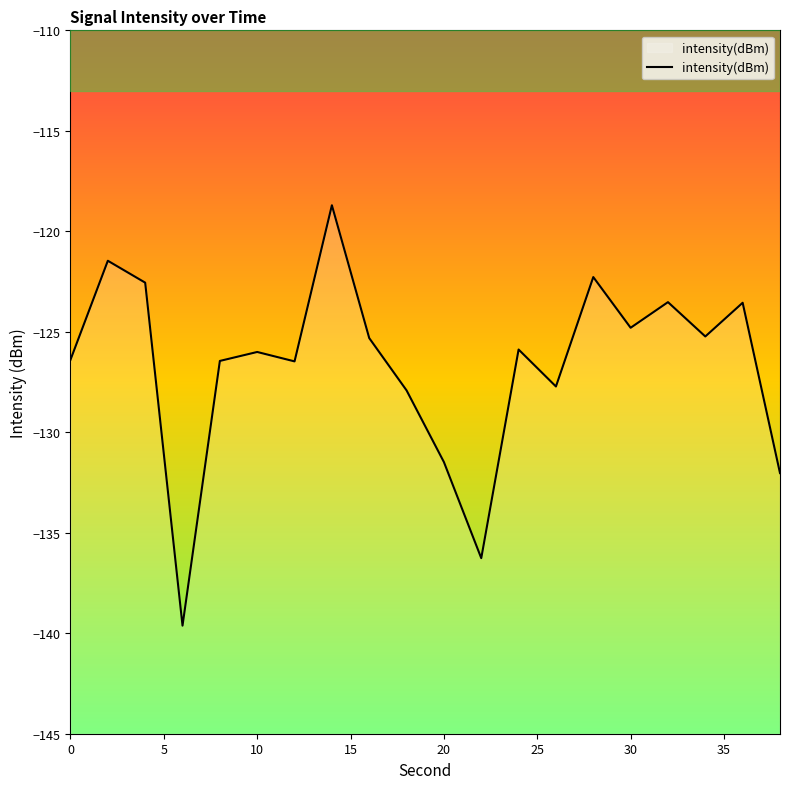

Reading left to right, extract all data points from this chart.

-126.4	-121.5	-122.6	-139.6	-126.5	-126.0	-126.5	-118.7	-125.3	-127.9	-131.5	-136.3	-125.9	-127.7	-122.3	-124.8	-123.5	-125.2	-123.6	-132.0